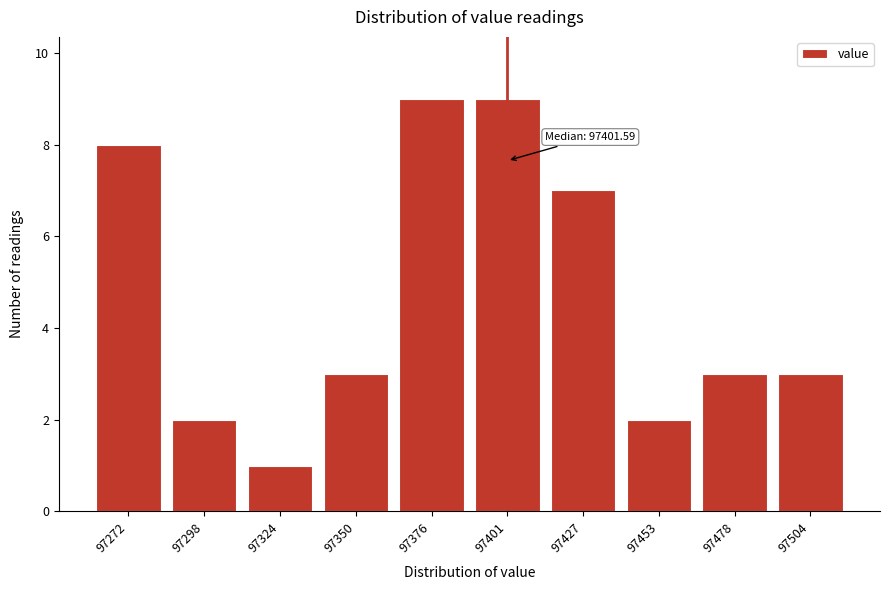

Reading right to left, extract all data points from this chart.

97504=3	97478=3	97453=2	97427=7	97401=9	97376=9	97350=3	97324=1	97298=2	97272=8